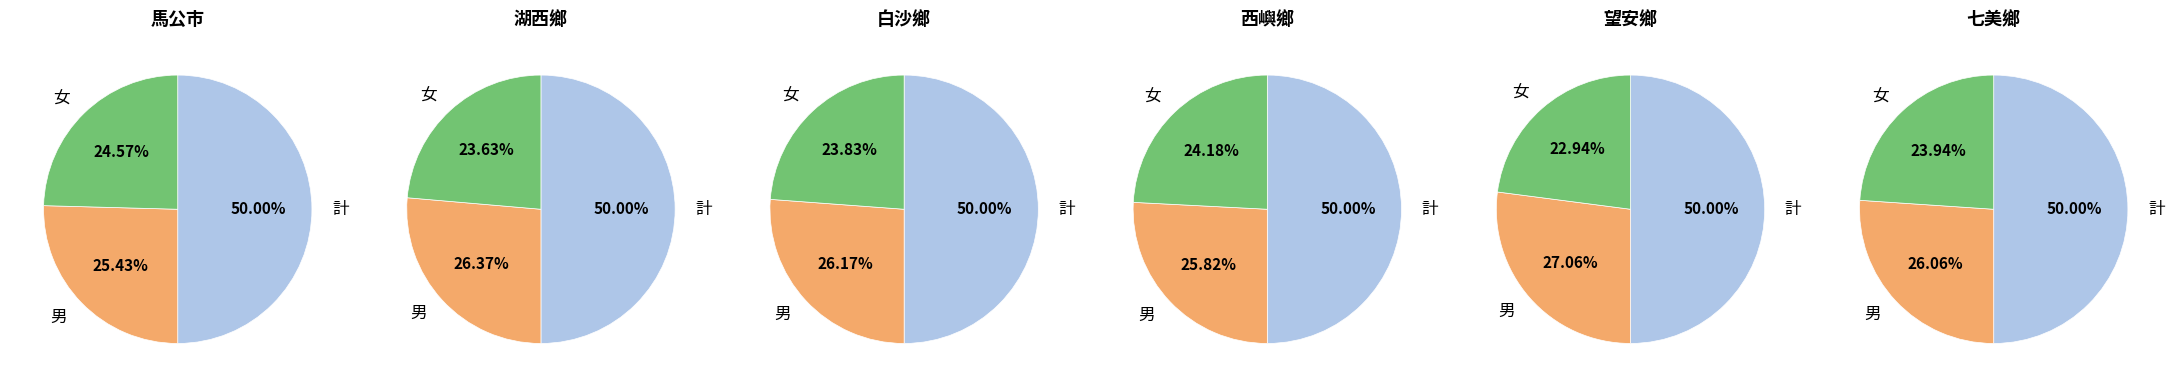

Between 3 and 2, which is larger?

2